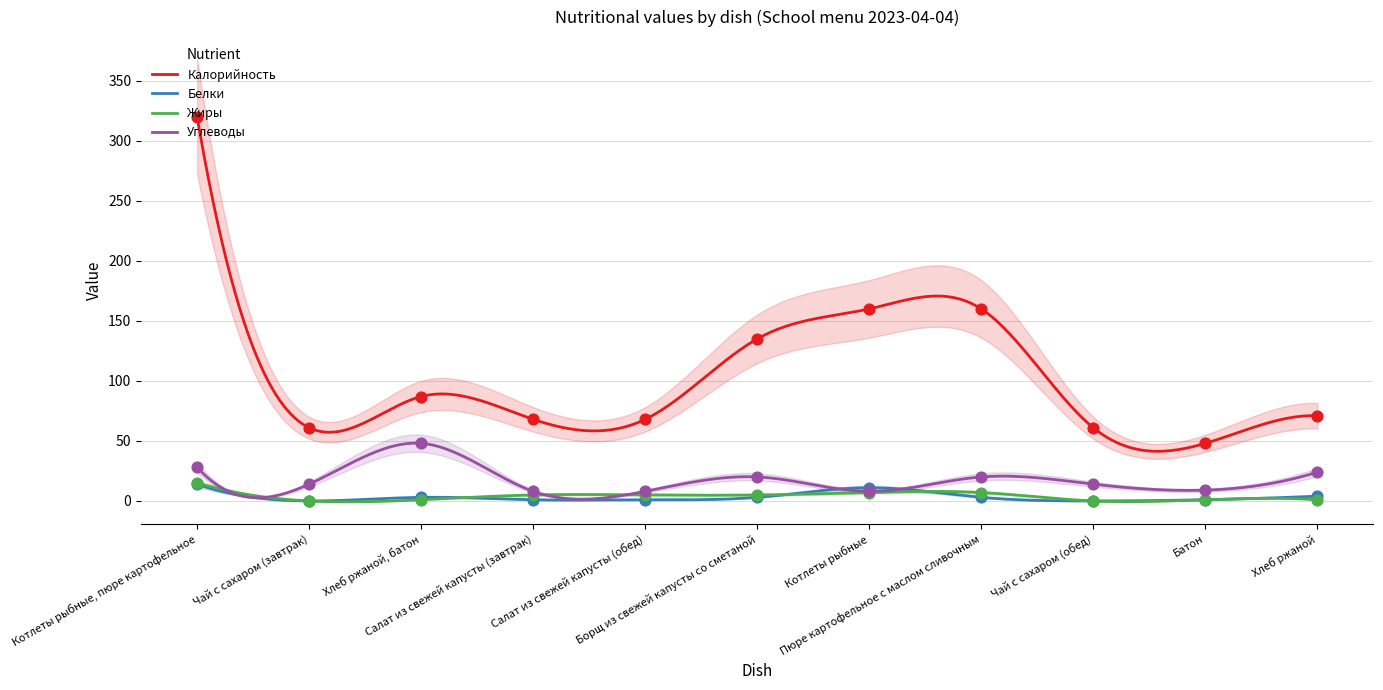

Which series contains the highest Y value?

Калорийность